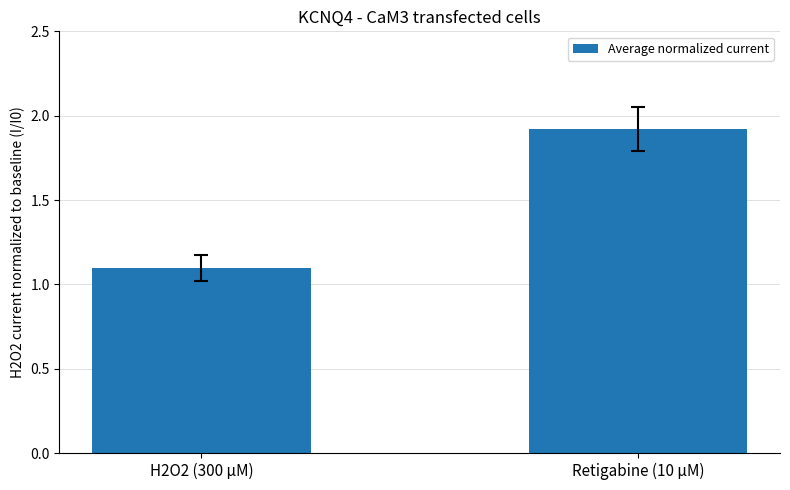

Between H2O2 (300 µM) and Retigabine (10 µM), which is larger?

Retigabine (10 µM)